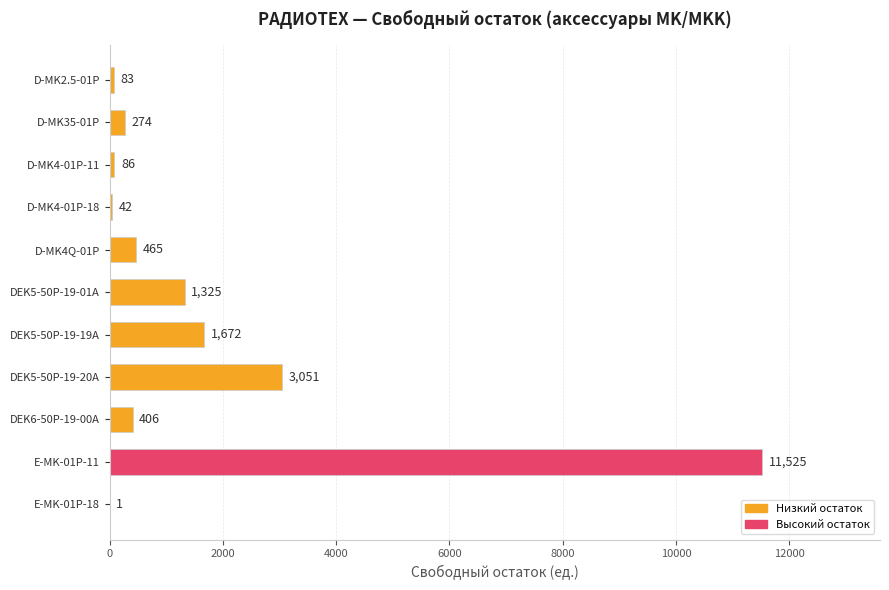

At which label is the value closest to 5763?

DEK5-50P-19-20A